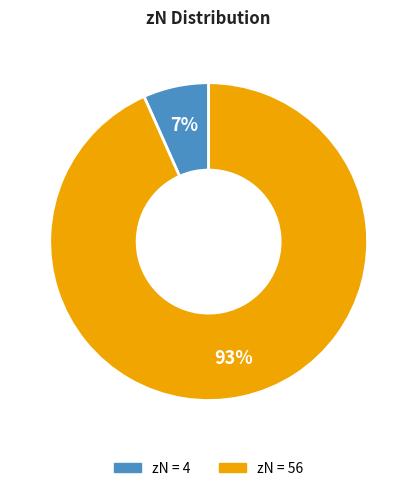

Count the number of slices in the pie.

2